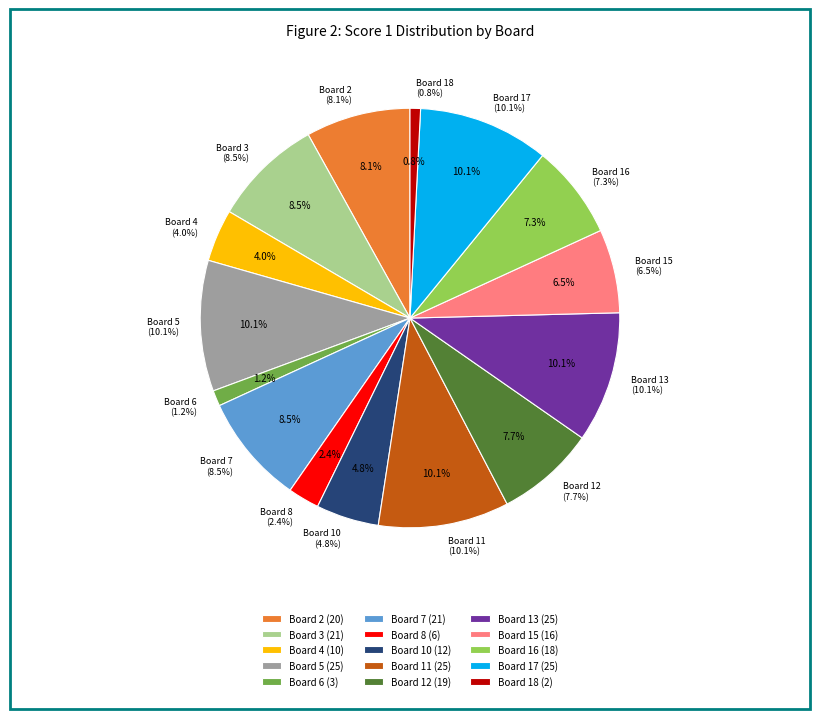

To the nearest percent, what is the difference between the largest and smallest slice percentages?

10%